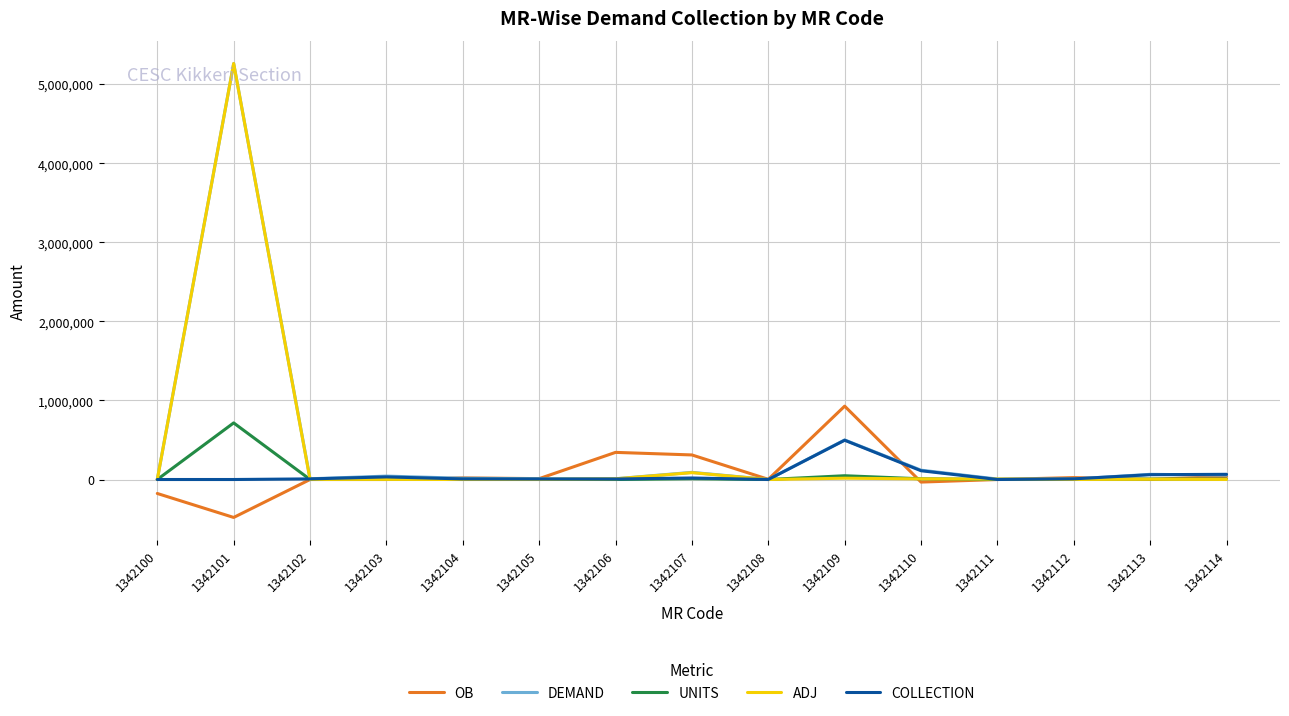

At which category is the sum across all series the highest?

1342101